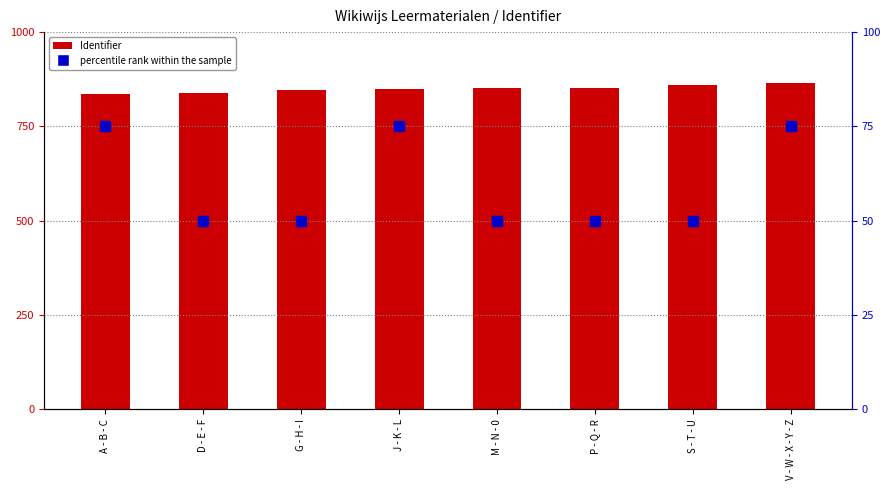

Which series has the widest spread of Y values?

Identifier